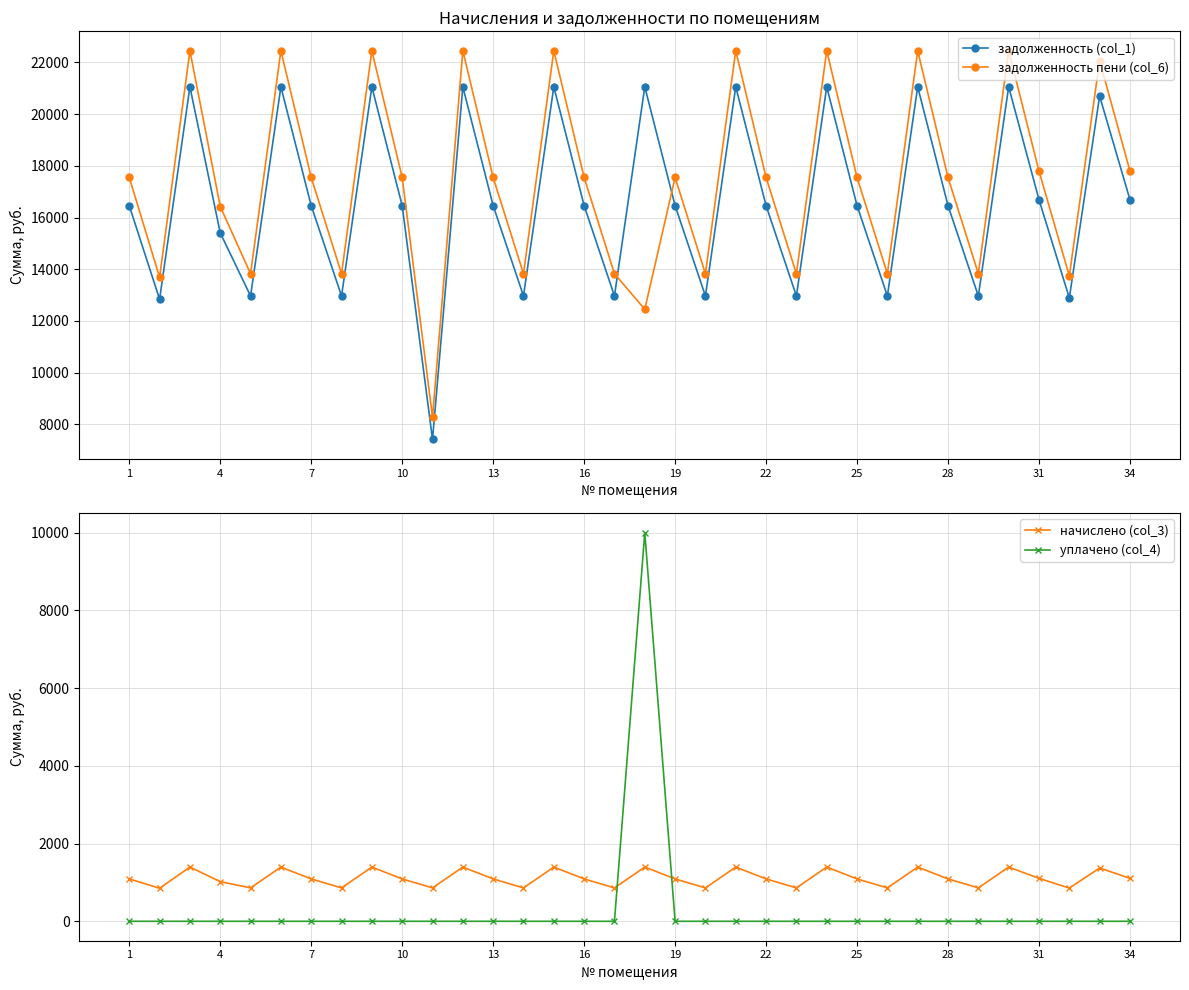

How many times do задолженность пени (col_6) and задолженность (col_1) cross each other?

2